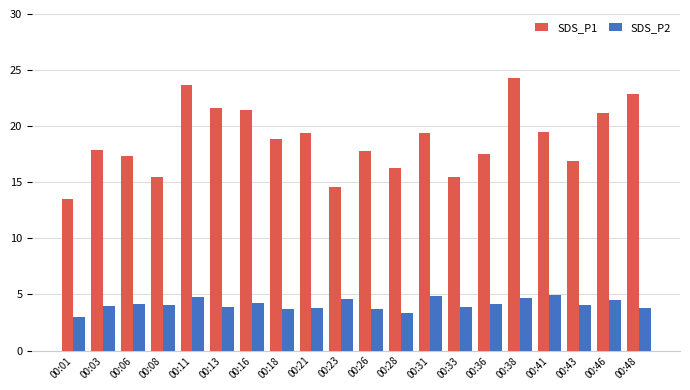

What is the minimum value for SDS_P2?

3.0